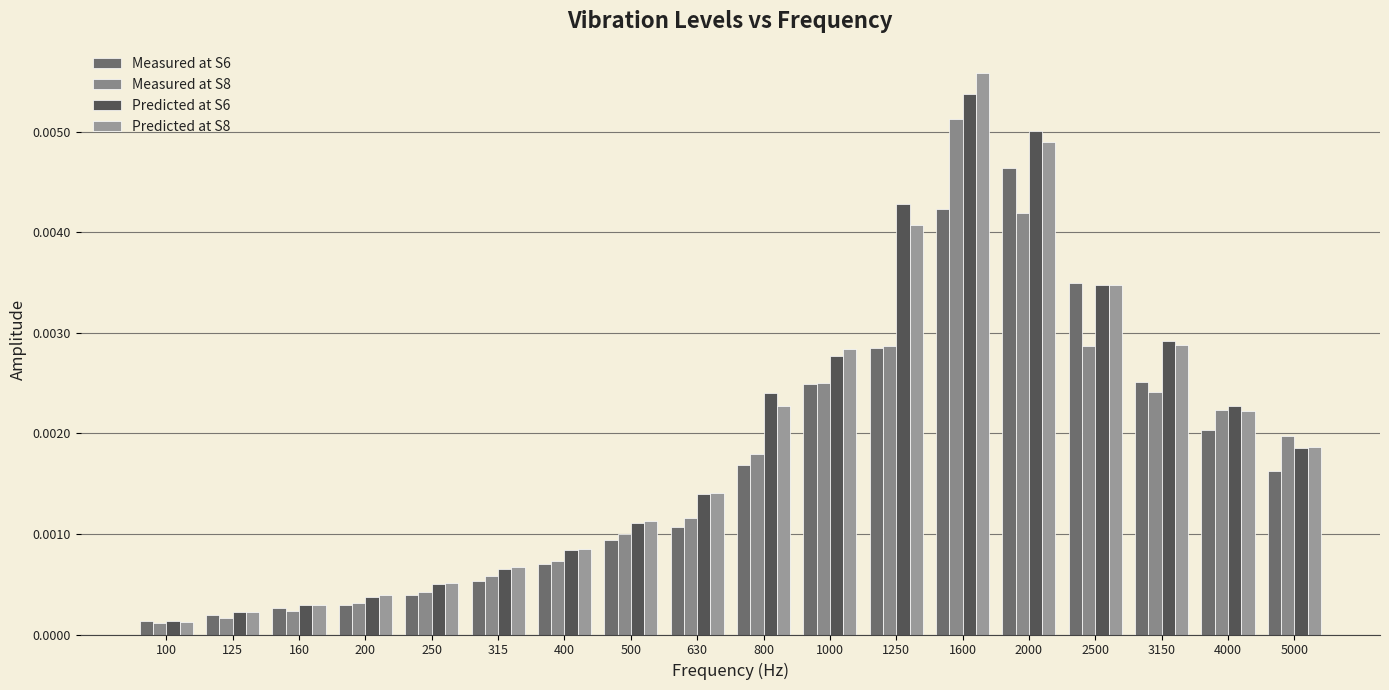

The value of Measured at S8 at 4000 is 0.0. True or false?

False